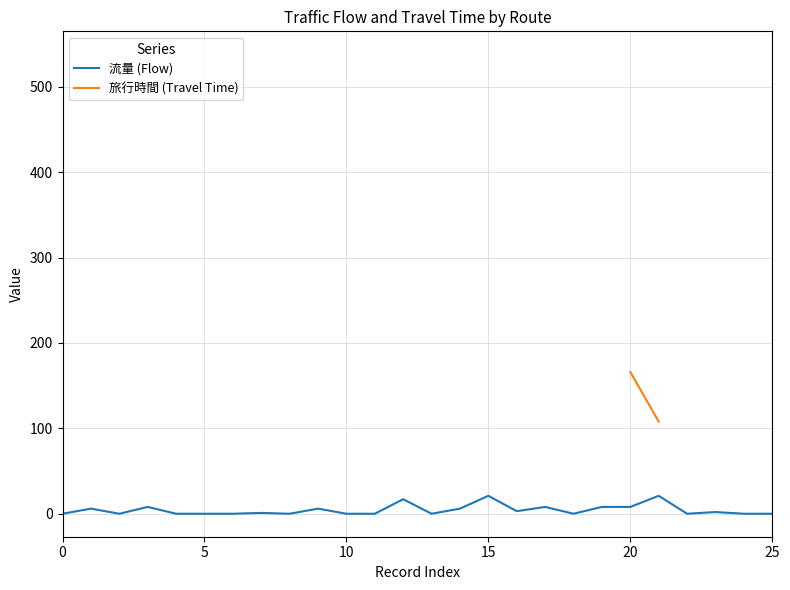

Is it true that 流量 (Flow) equals 0 at 0?

True